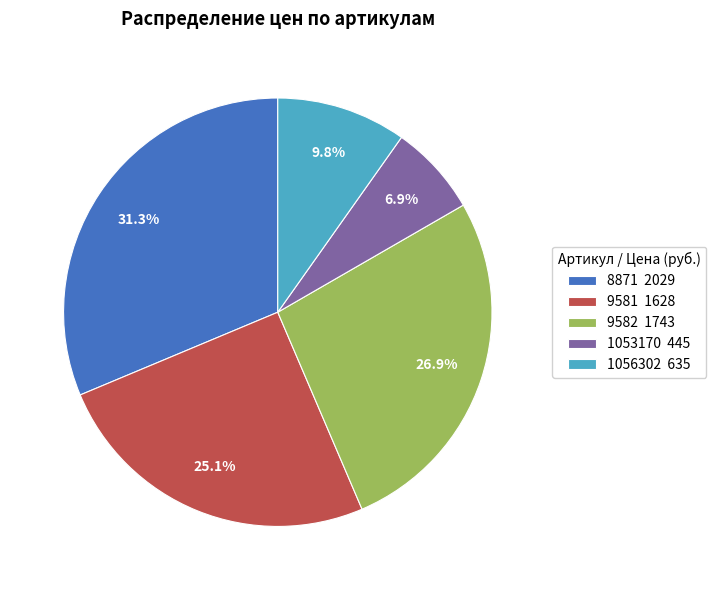

Which slice is the largest?

8871